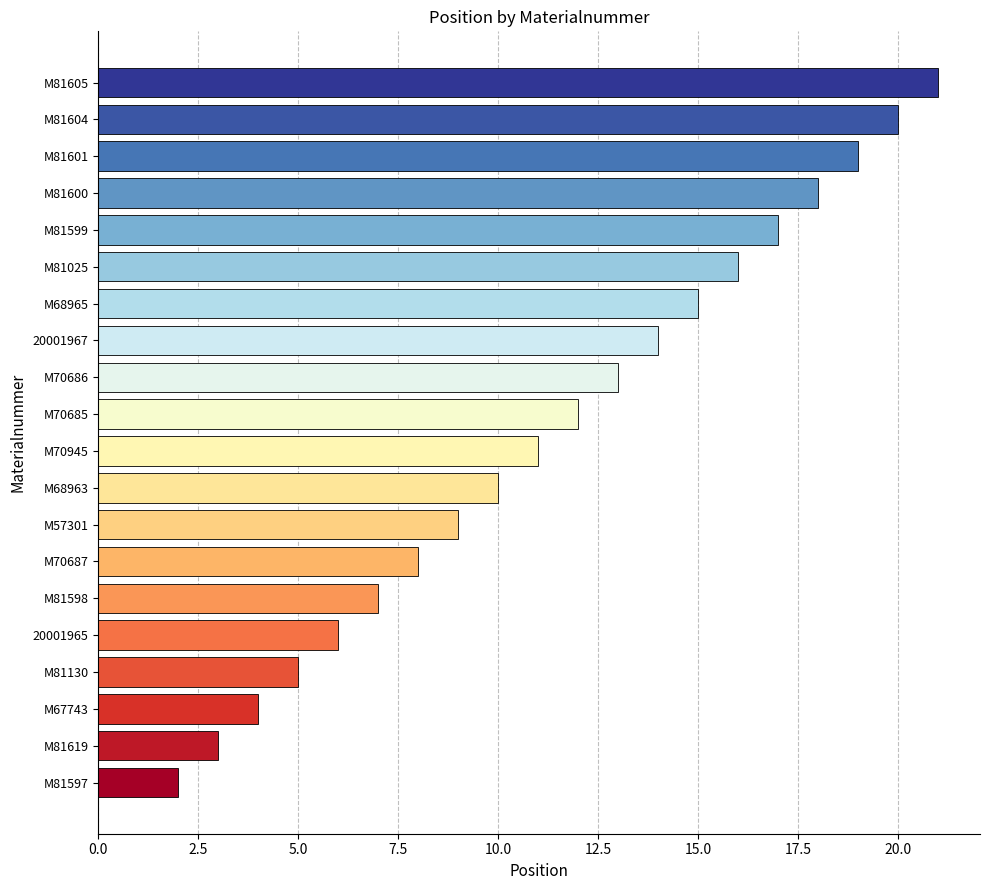

Between M57301 and M70686, which is larger?

M70686